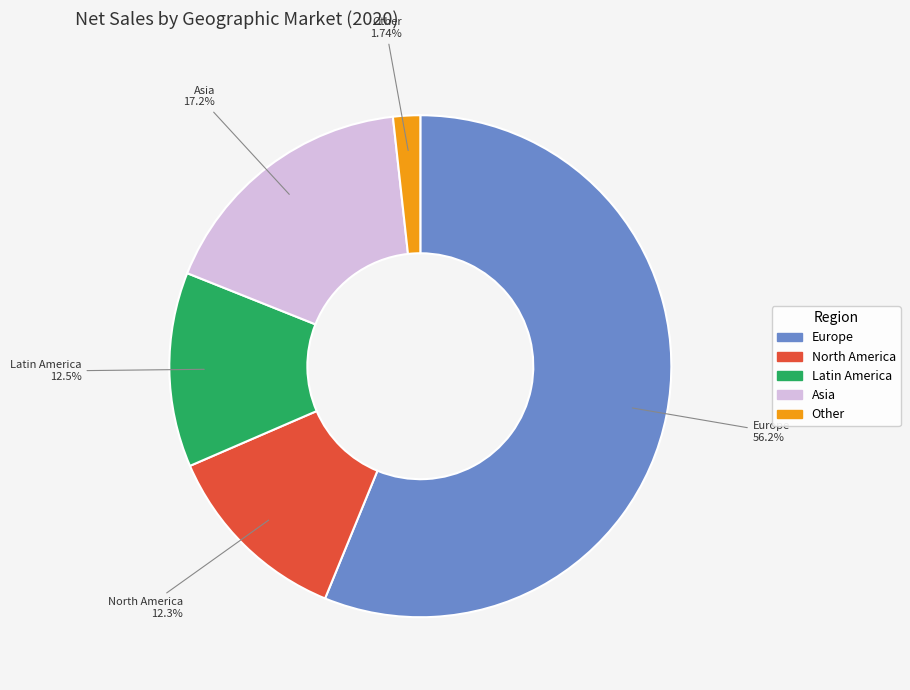

To the nearest percent, what is the difference between the largest and smallest slice percentages?

54%